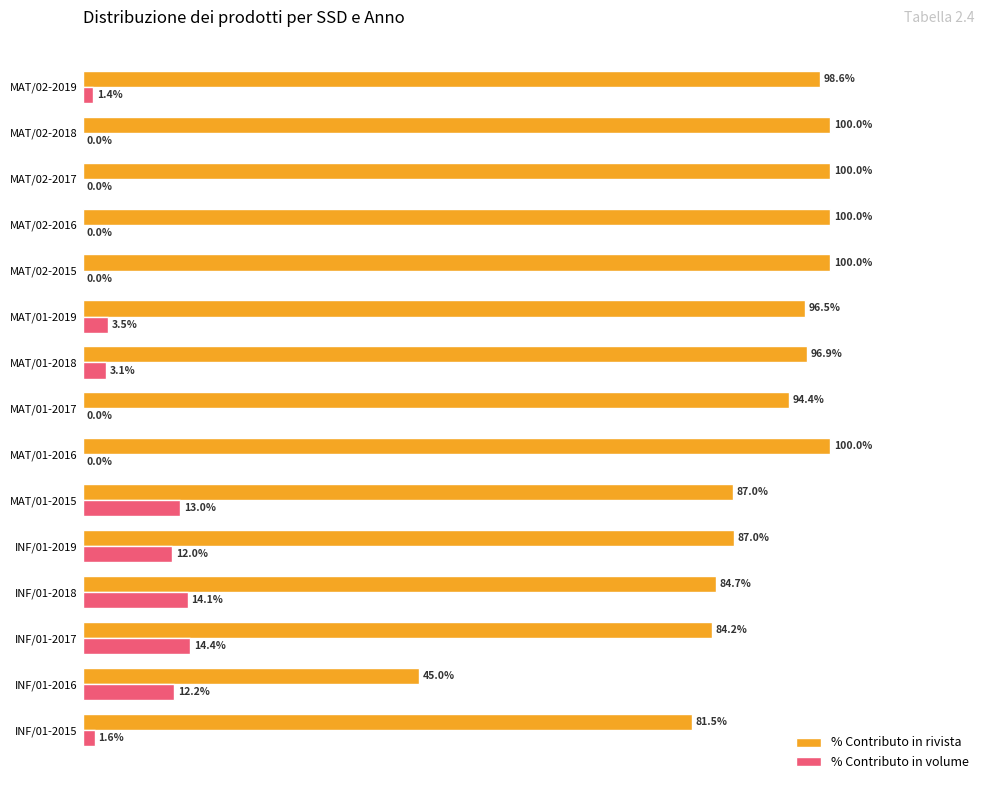

Is the value of % Contributo in volume at MAT/01-2015 greater than the value of % Contributo in rivista at MAT/01-2016?

No